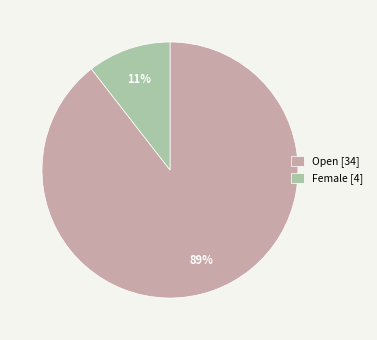

Rank the categories by value from highest to lowest.

Open, Female